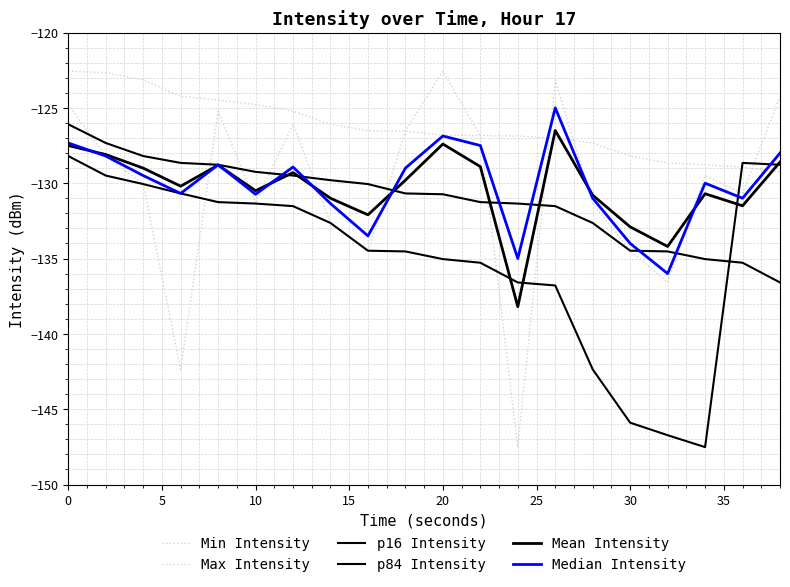

After their last crossing, which series has the higher values: Max Intensity or p84 Intensity?

p84 Intensity